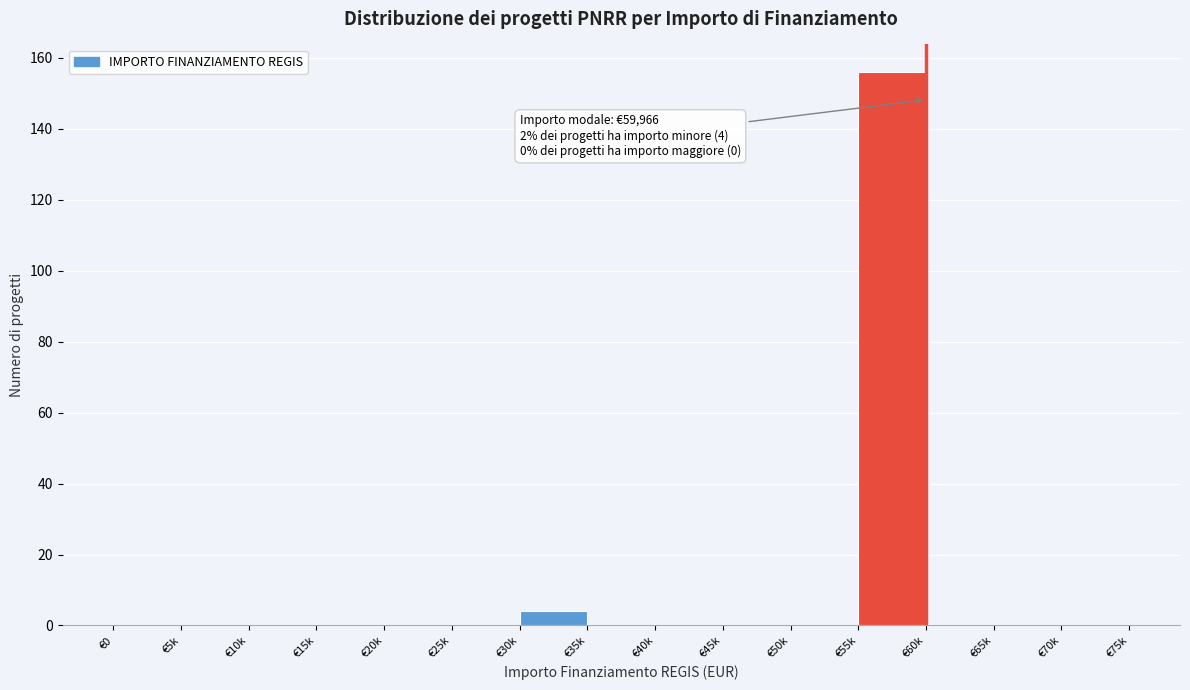

Reading left to right, transcribe all the data shown in this chart.

€0=0	€5k=0	€10k=0	€15k=0	€20k=0	€25k=0	€30k=4	€35k=0	€40k=0	€45k=0	€50k=0	€55k=156	€60k=0	€65k=0	€70k=0